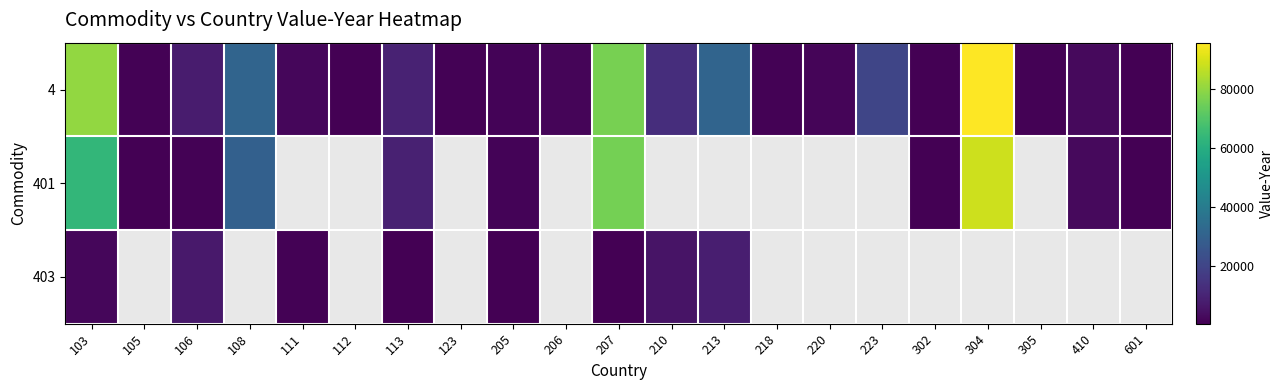

Where is 403 nearest to the value 4233?

210